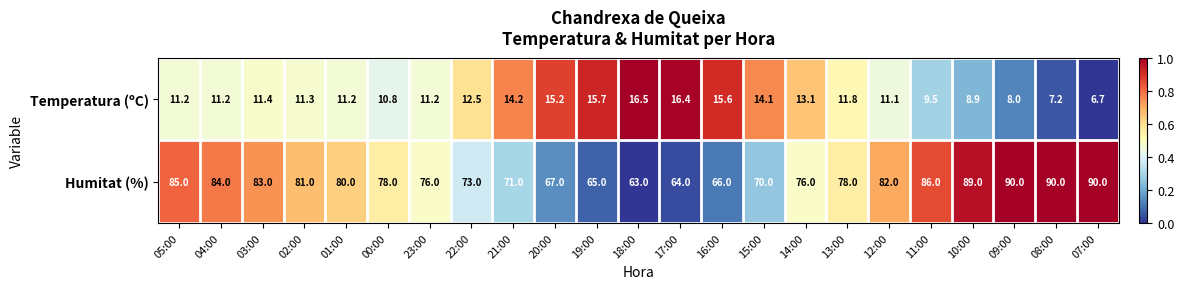

Where does the Humitat (%) series first go above 78?

05:00